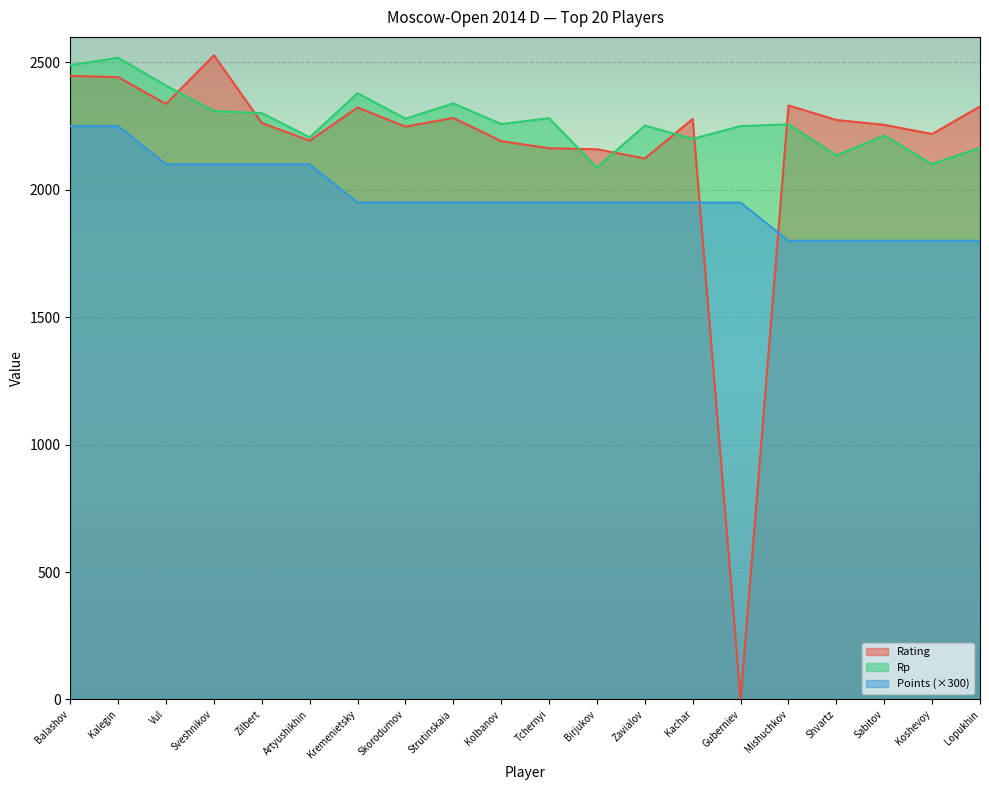

Reading right to left, extract all data points from this chart.

Rating: Lopukhin=2327	Koshevoy=2219	Sabitov=2255	Shvartz=2274	Mishuchkov=2331	Guberniev=0	Kachar=2278	Zavialov=2123	Birjukov=2159	Tchernyi=2163	Kolbanov=2191	Strutinskaia=2282	Skorodumov=2248	Kremenietsky=2323	Artyushikhin=2193	Zilbert=2262	Sveshnikov=2528	Vul=2337	Kalegin=2442	Balashov=2447
Rp: Lopukhin=2165	Koshevoy=2101	Sabitov=2213	Shvartz=2135	Mishuchkov=2257	Guberniev=2250	Kachar=2200	Zavialov=2252	Birjukov=2088	Tchernyi=2281	Kolbanov=2258	Strutinskaia=2339	Skorodumov=2279	Kremenietsky=2379	Artyushikhin=2206	Zilbert=2301	Sveshnikov=2309	Vul=2409	Kalegin=2518	Balashov=2489
Points: Lopukhin=1800	Koshevoy=1800	Sabitov=1800	Shvartz=1800	Mishuchkov=1800	Guberniev=1950	Kachar=1950	Zavialov=1950	Birjukov=1950	Tchernyi=1950	Kolbanov=1950	Strutinskaia=1950	Skorodumov=1950	Kremenietsky=1950	Artyushikhin=2100	Zilbert=2100	Sveshnikov=2100	Vul=2100	Kalegin=2250	Balashov=2250